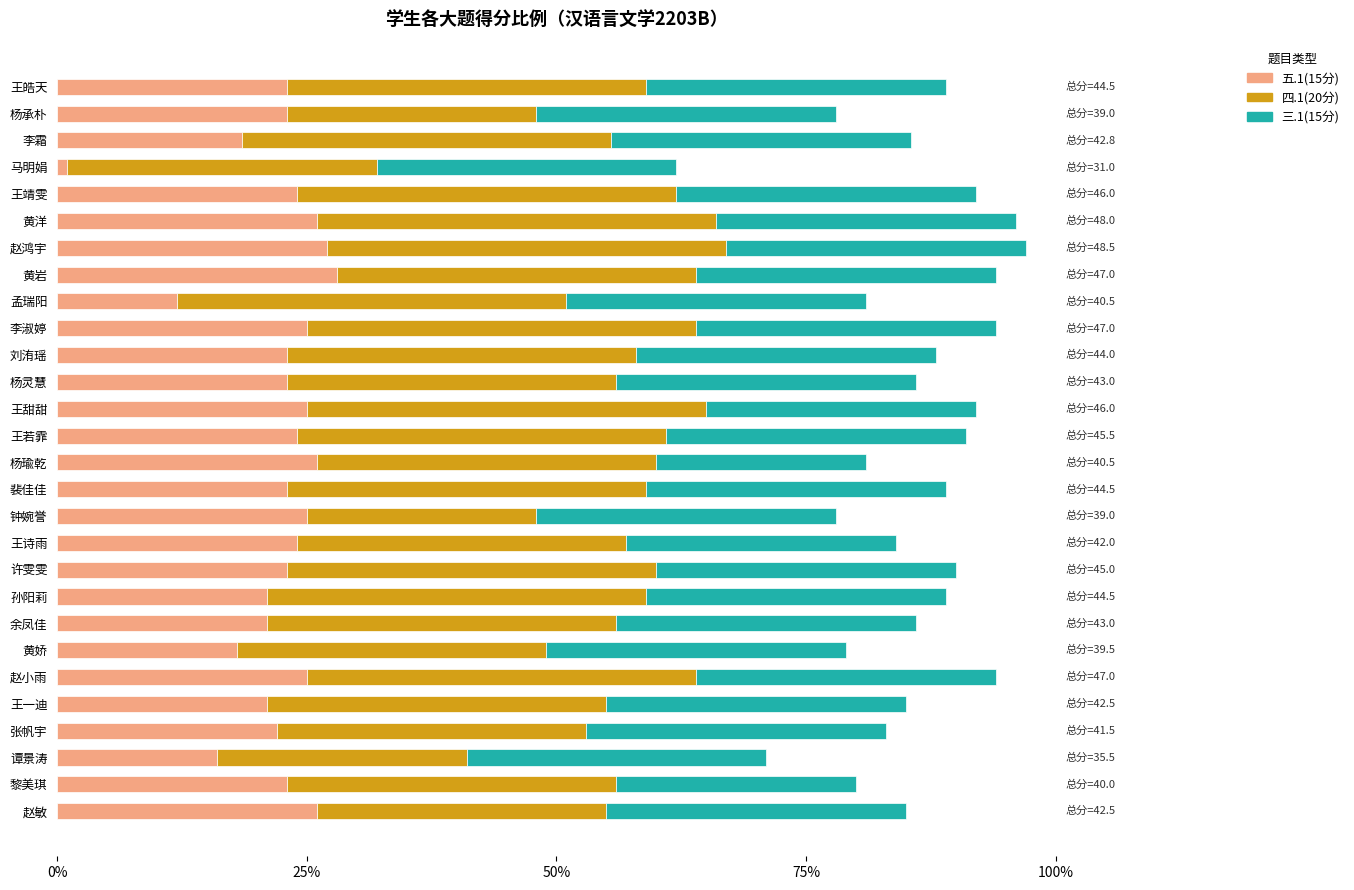

What is the average value of the 五.1(15分) series?

22.0